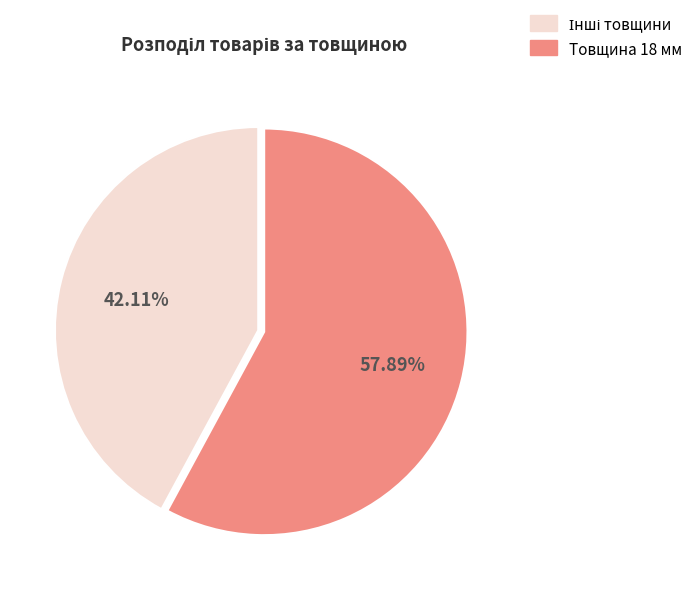

Is there a majority slice in this chart?

Yes